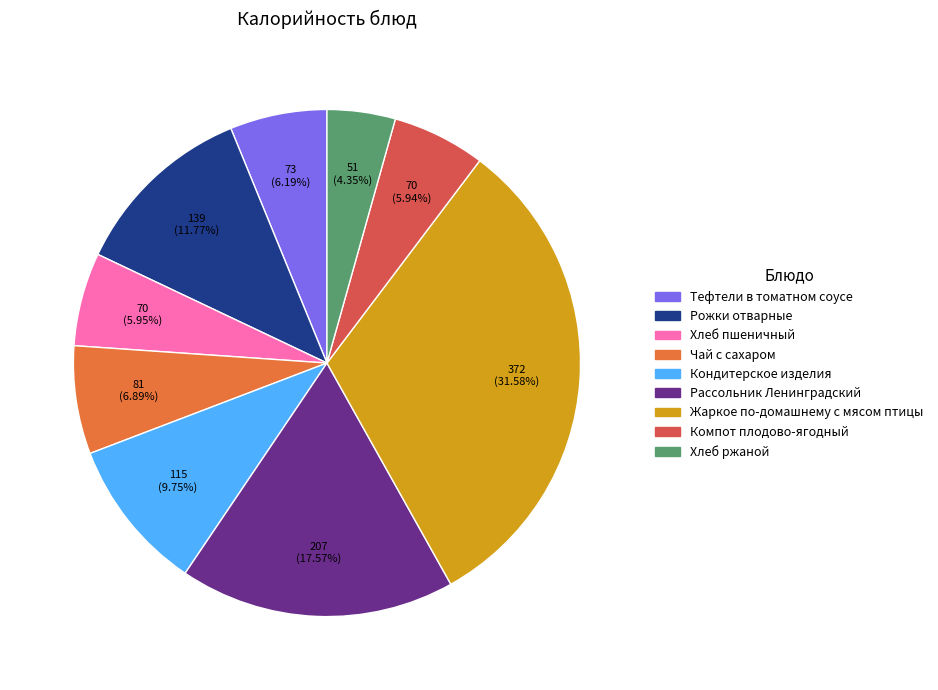

True or false: Тефтели в томатном соусе accounts for 6% of the total.

True